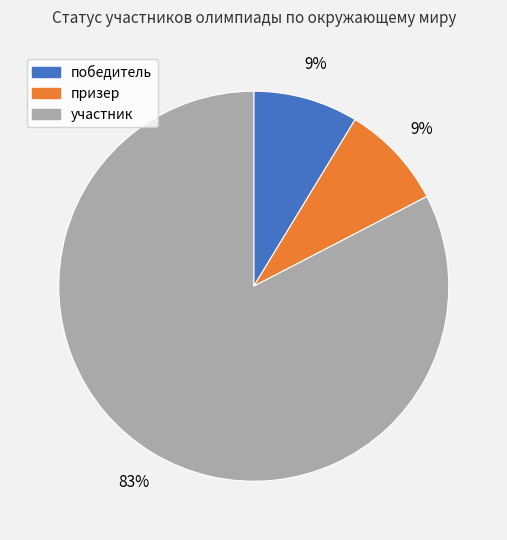

What percentage is the призер slice, to the nearest percent?

9%